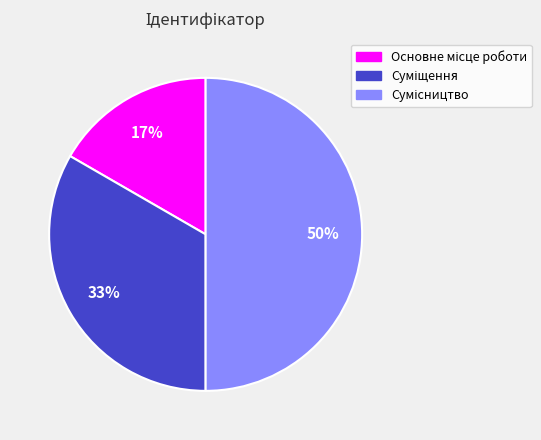

Count the number of slices in the pie.

3